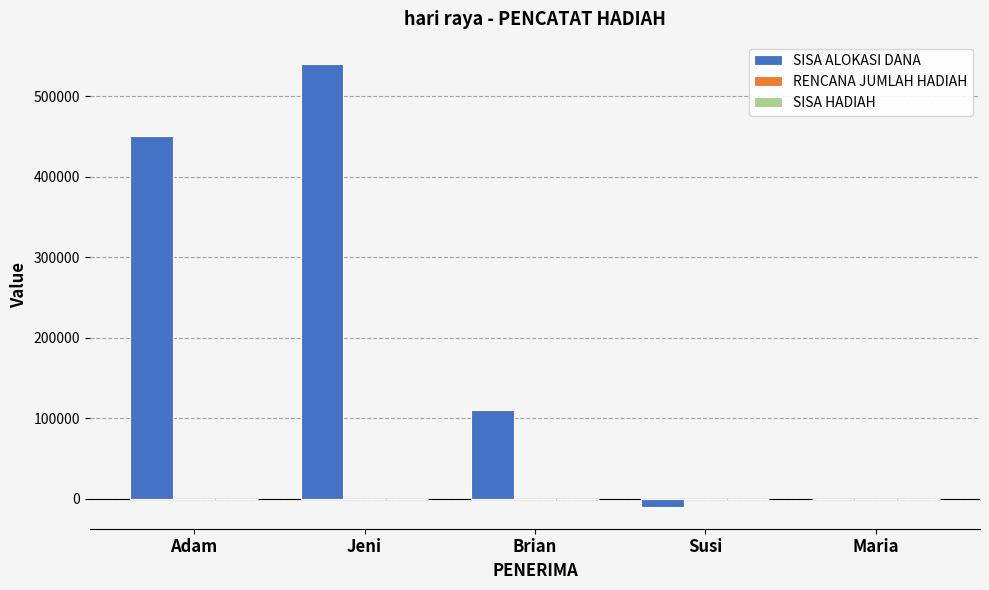

The SISA ALOKASI DANA series shows 31173 at Brian. True or false?

False